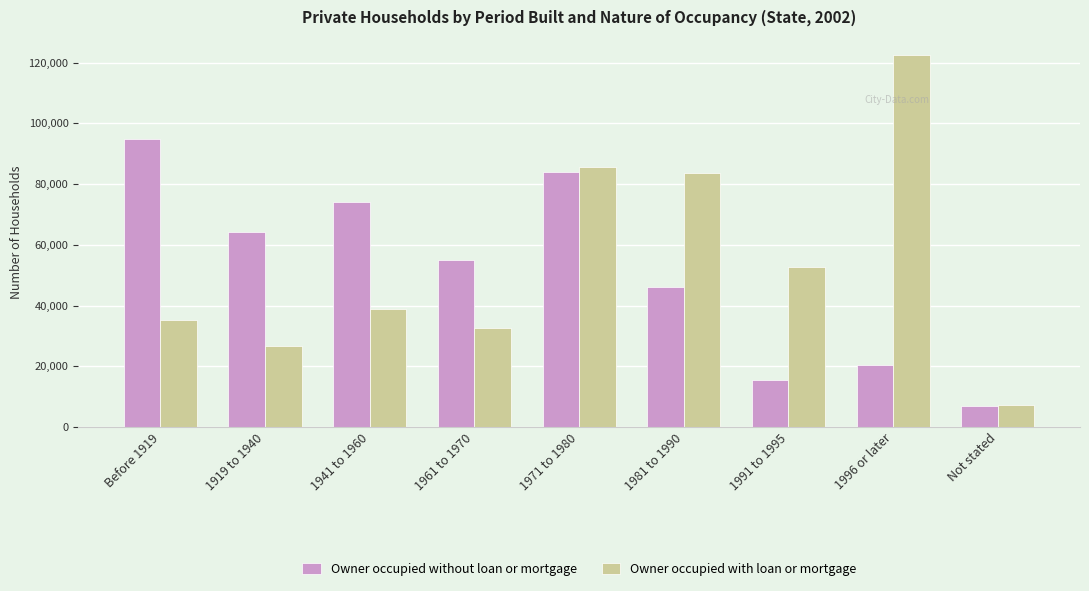

Rank the series at 1919 to 1940 from lowest to highest value.

Owner occupied with loan or mortgage, Owner occupied without loan or mortgage